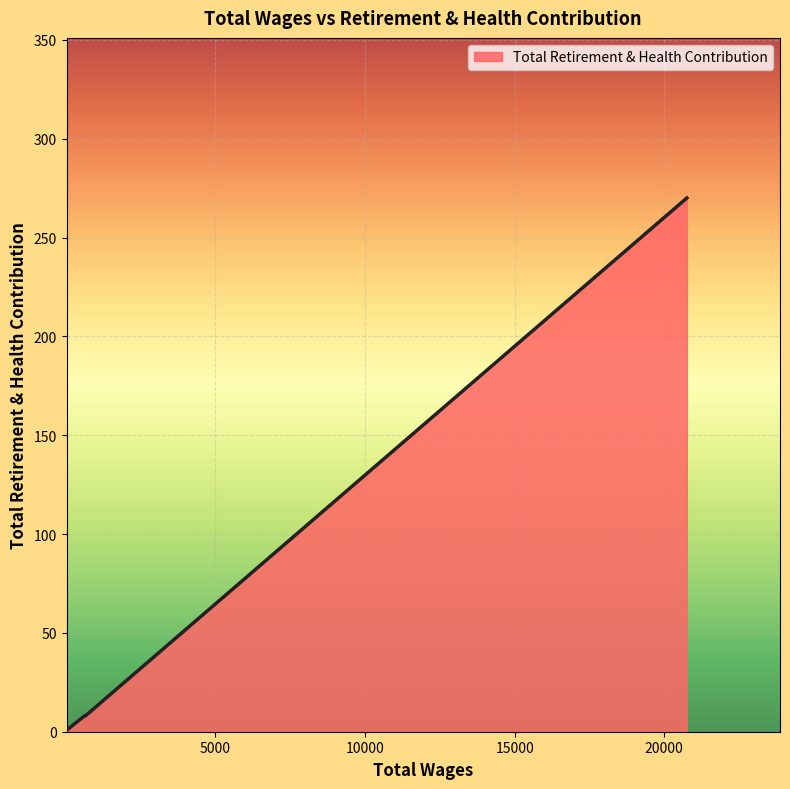

Does the chart display data point markers on the line(s)?

No